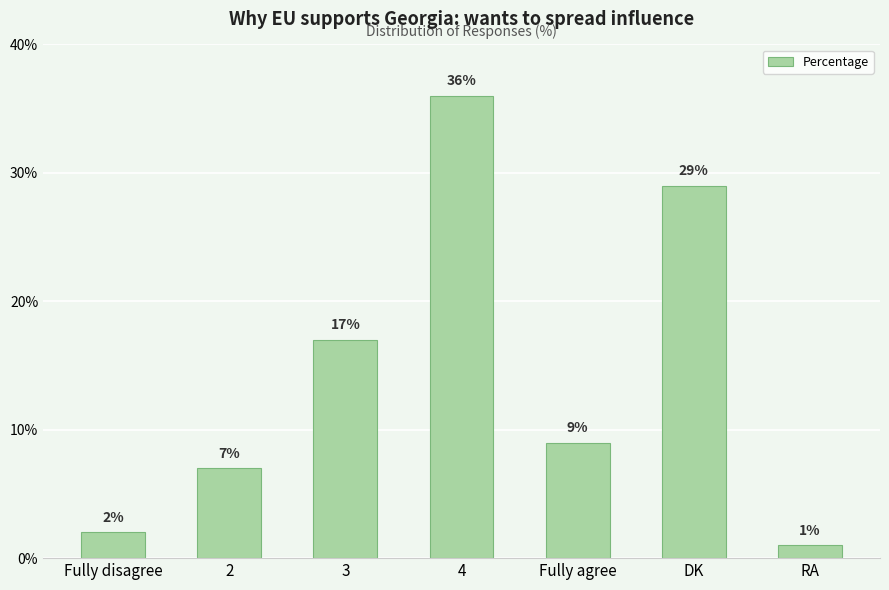

List the labels in order of value, smallest first.

RA, Fully disagree, 2, Fully agree, 3, DK, 4